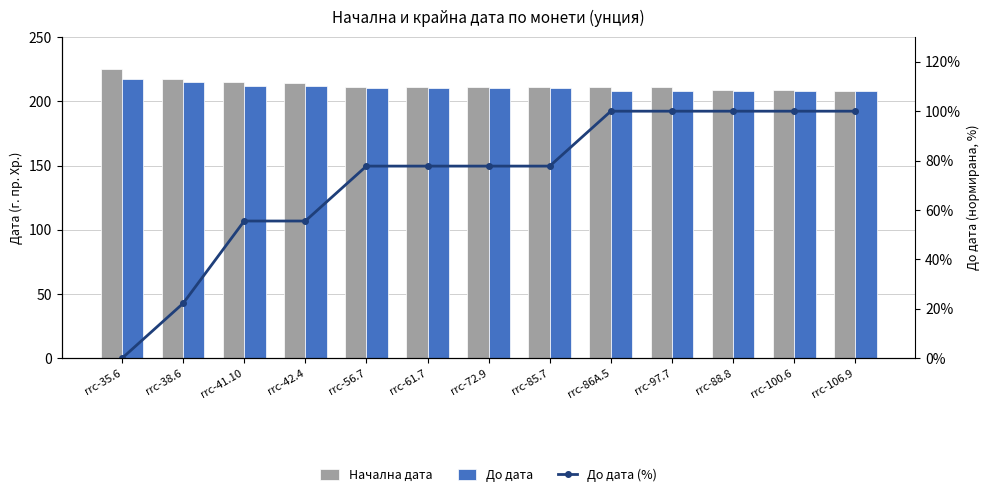

Which series has the largest total across all categories?

Начална дата